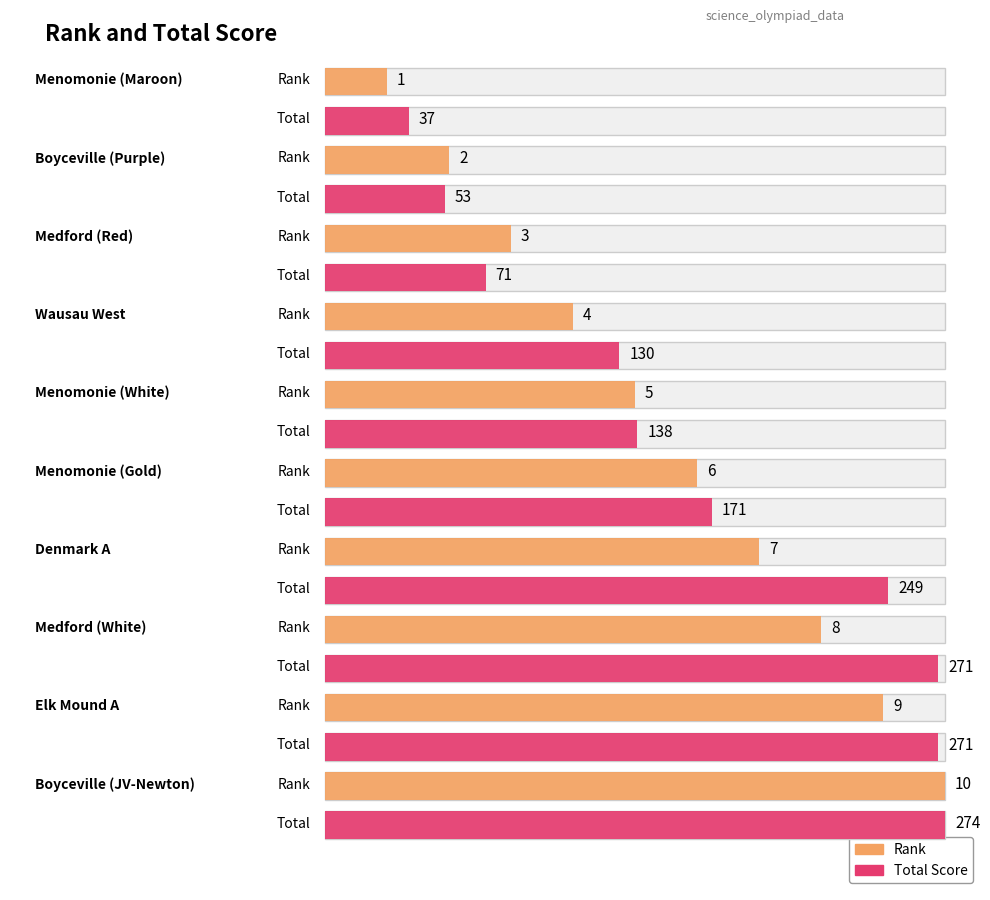

At how many categories does at least one series exceed 134?

6